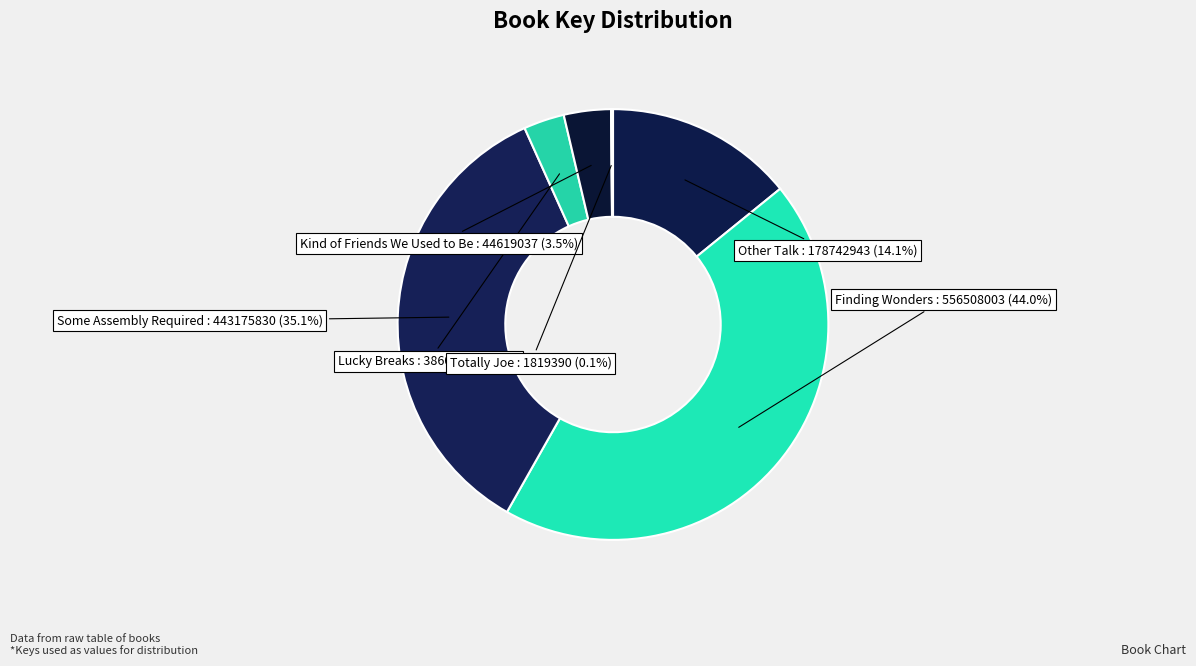

What is the largest slice in the pie chart?

Finding Wonders